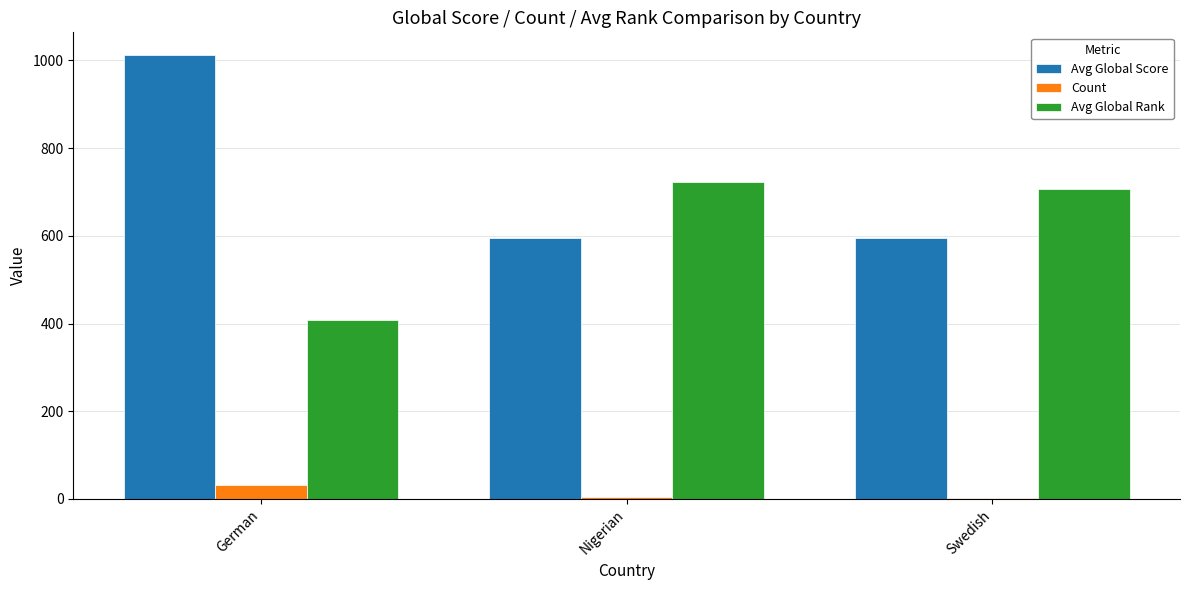

At which category does the chart reach its peak across all series?

German